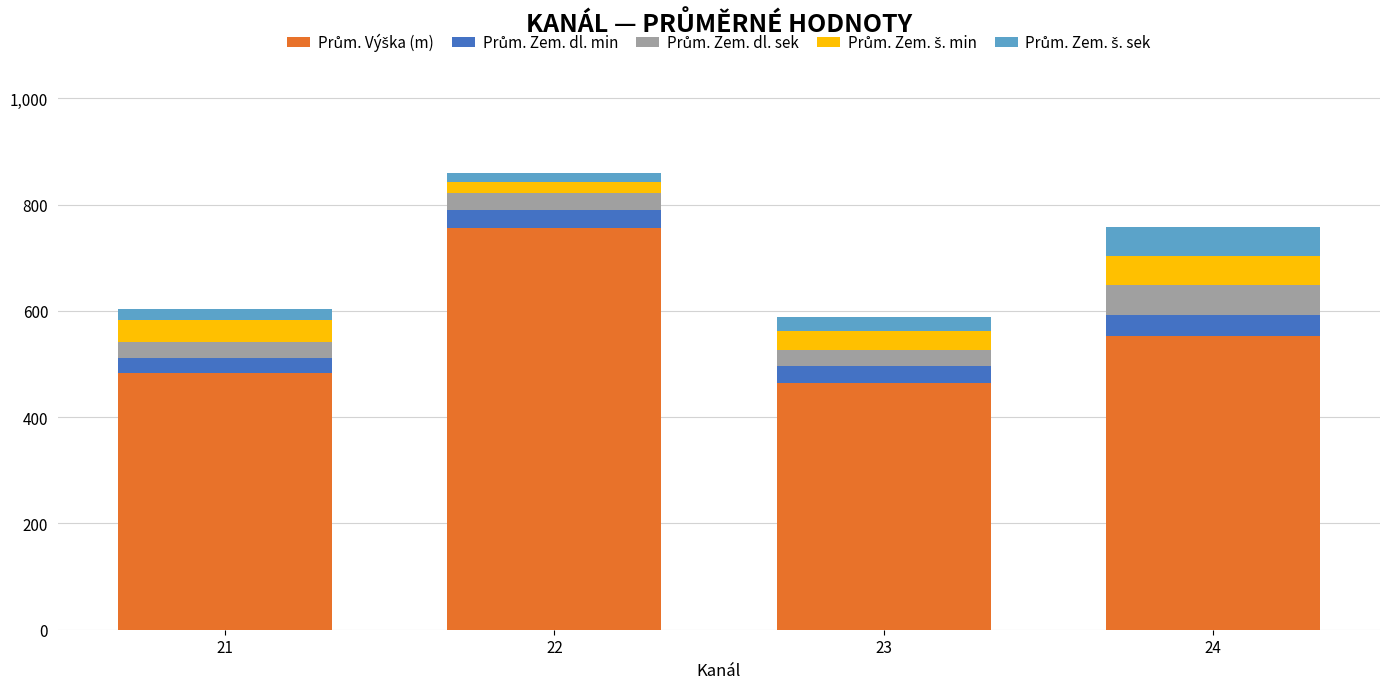

Which has a higher value, 23 or 21?

21